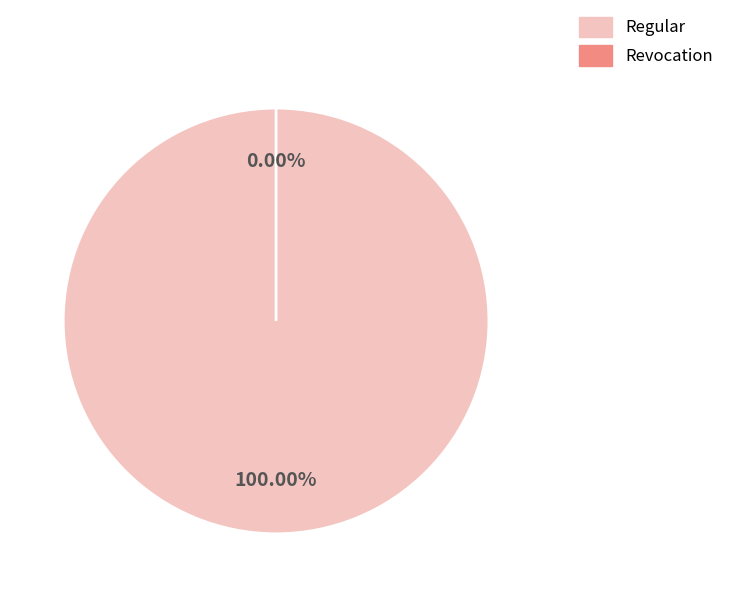

What percentage is the Regular slice, to the nearest percent?

100%